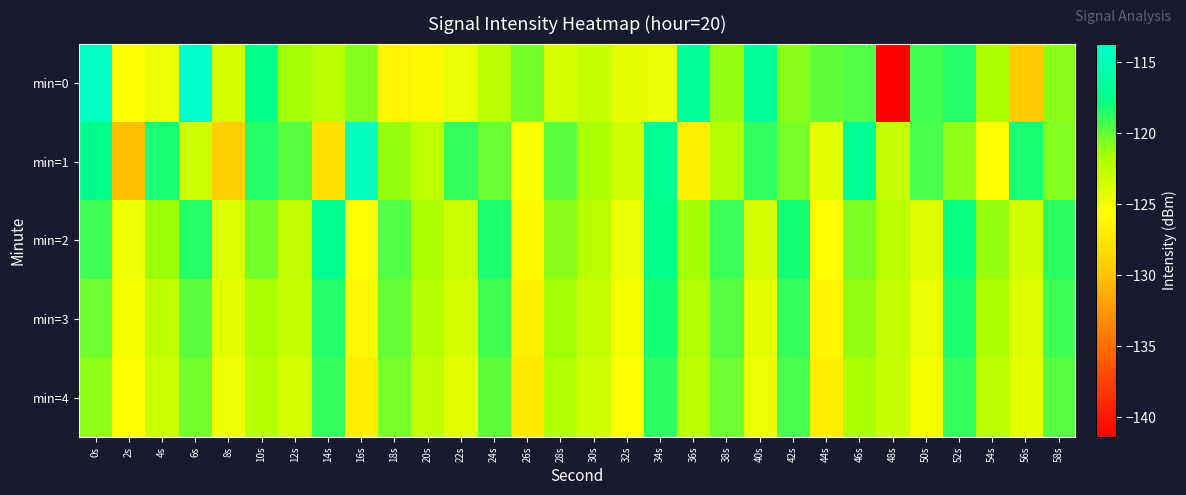

Reading left to right, transcribe all the data shown in this chart.

min=0: 0s=-114.1	2s=-125.6	4s=-124.7	6s=-113.8	8s=-123.6	10s=-117.7	12s=-121.5	14s=-122.3	16s=-120.8	18s=-126.4	20s=-126.1	22s=-124.6	24s=-122.3	26s=-120.3	28s=-123.8	30s=-122.9	32s=-124.5	34s=-124.6	36s=-116.7	38s=-121.1	40s=-116.6	42s=-120.9	44s=-119.9	46s=-119.6	48s=-141.4	50s=-119.2	52s=-118.5	54s=-121.7	56s=-129.6	58s=-120.9
min=1: 0s=-117.5	2s=-130.2	4s=-118.3	6s=-123.3	8s=-129.4	10s=-118.6	12s=-119.7	14s=-127.7	16s=-114.6	18s=-121.2	20s=-122.5	22s=-118.9	24s=-120.1	26s=-125.3	28s=-119.8	30s=-121.6	32s=-123.4	34s=-117.2	36s=-126.7	38s=-122.1	40s=-118.8	42s=-120.5	44s=-124.2	46s=-116.9	48s=-122.8	50s=-119.4	52s=-121.0	54s=-125.6	56s=-118.3	58s=-120.7
min=2: 0s=-119.2	2s=-124.8	4s=-121.3	6s=-118.6	8s=-123.9	10s=-120.4	12s=-122.7	14s=-117.1	16s=-125.5	18s=-119.6	20s=-121.8	22s=-123.2	24s=-118.4	26s=-126.1	28s=-120.9	30s=-122.3	32s=-124.6	34s=-117.7	36s=-121.5	38s=-119.1	40s=-123.7	42s=-118.2	44s=-125.8	46s=-120.6	48s=-122.4	50s=-124.1	52s=-117.9	54s=-121.2	56s=-123.5	58s=-118.7
min=3: 0s=-120.3	2s=-125.1	4s=-122.6	6s=-119.8	8s=-124.4	10s=-121.7	12s=-123.0	14s=-118.5	16s=-126.2	18s=-120.0	20s=-122.1	22s=-123.8	24s=-119.3	26s=-126.7	28s=-121.4	30s=-122.9	32s=-125.1	34s=-118.2	36s=-122.0	38s=-119.7	40s=-124.2	42s=-118.9	44s=-126.3	46s=-121.1	48s=-122.7	50s=-124.6	52s=-118.4	54s=-121.8	56s=-124.0	58s=-119.2
min=4: 0s=-121.0	2s=-125.7	4s=-123.2	6s=-120.4	8s=-124.9	10s=-122.2	12s=-123.6	14s=-119.0	16s=-126.8	18s=-120.5	20s=-122.7	22s=-124.3	24s=-119.9	26s=-127.2	28s=-121.9	30s=-123.4	32s=-125.6	34s=-118.7	36s=-122.5	38s=-120.2	40s=-124.7	42s=-119.4	44s=-126.9	46s=-121.6	48s=-123.1	50s=-125.1	52s=-118.9	54s=-122.3	56s=-124.5	58s=-119.7